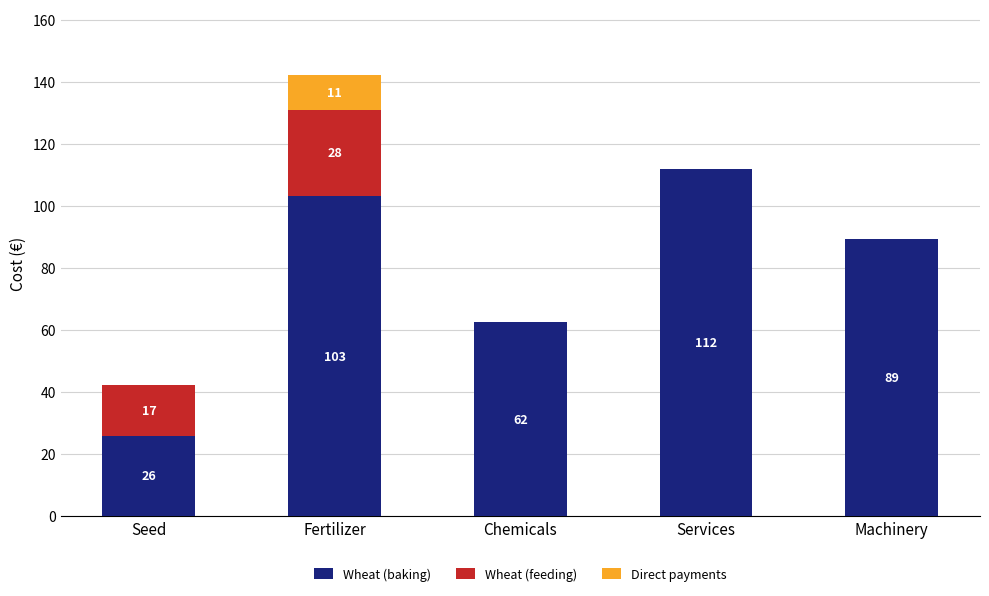

What position from the right is Fertilizer?

4